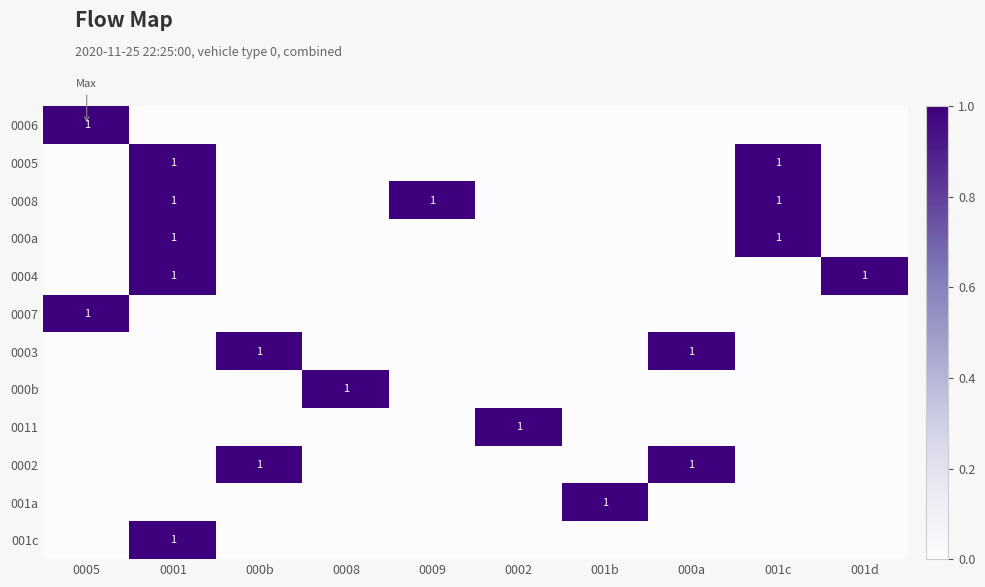

The 001c series shows 1 at 0001. True or false?

True